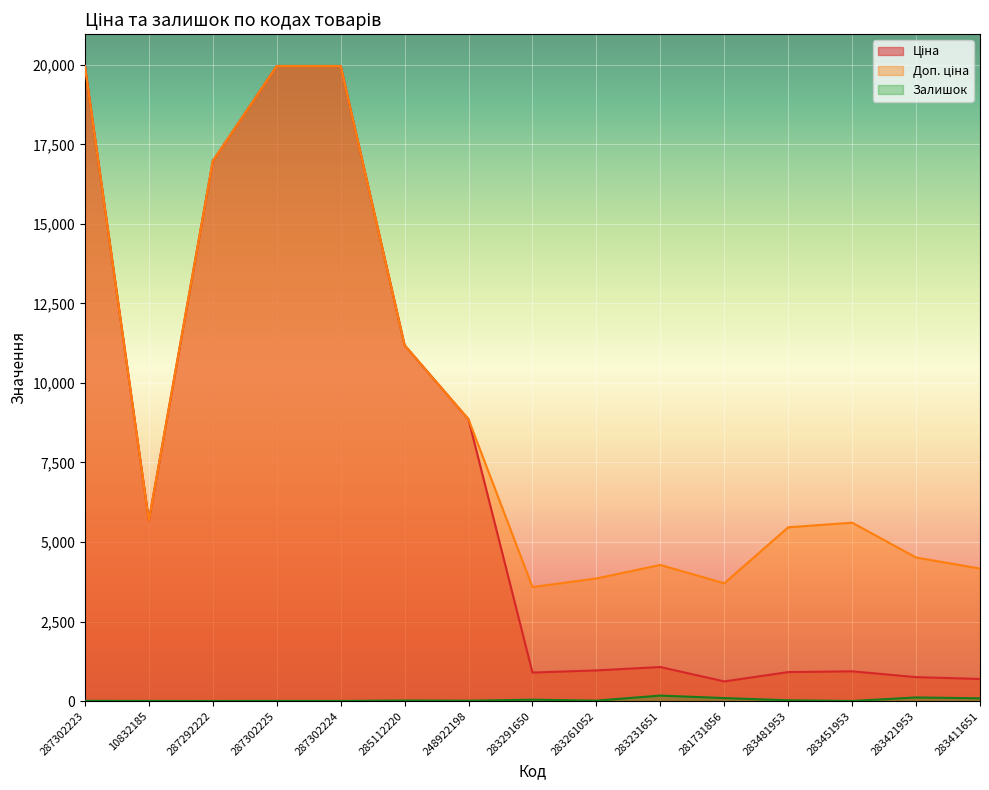

How many data points in Ціна are less than 1069?

7